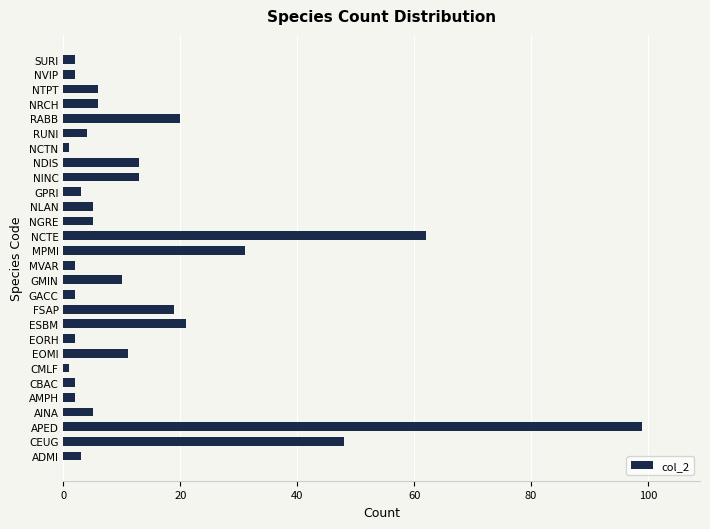

What is the change in value from GPRI to NTPT?

+3